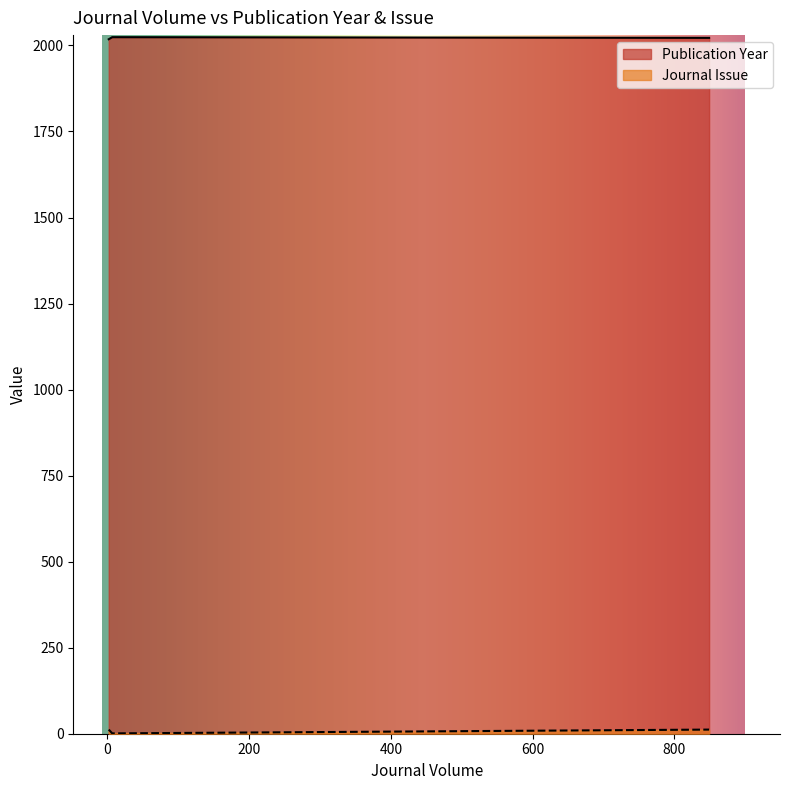

What is the difference between the highest and lowest values at 2?

2006